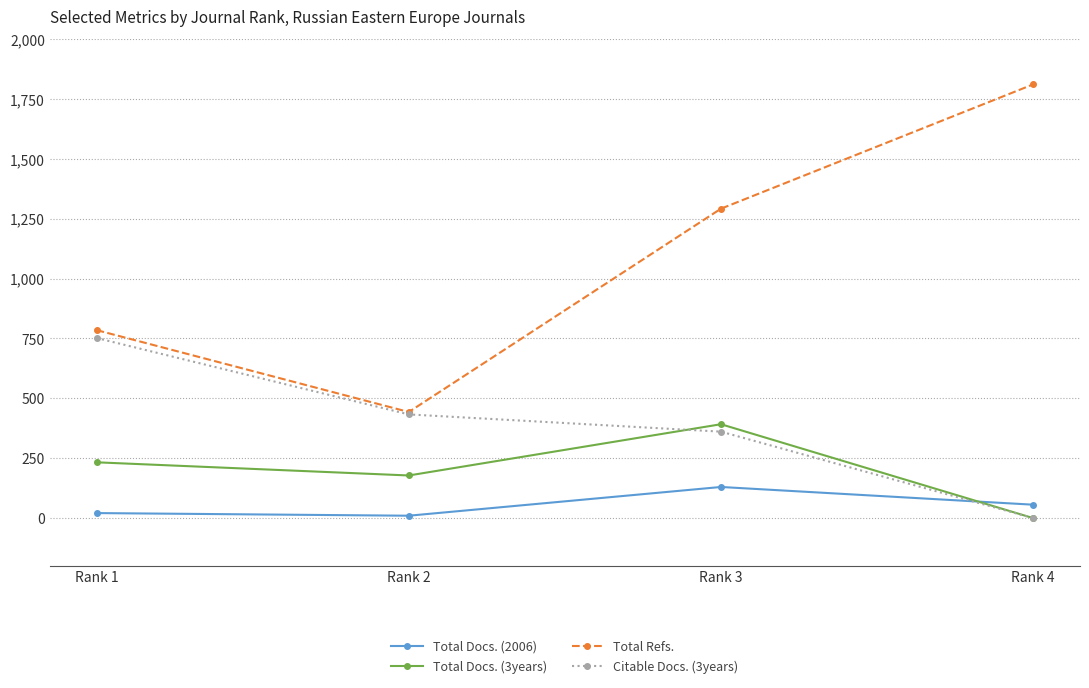

Which series has the largest total across all categories?

Total Refs.